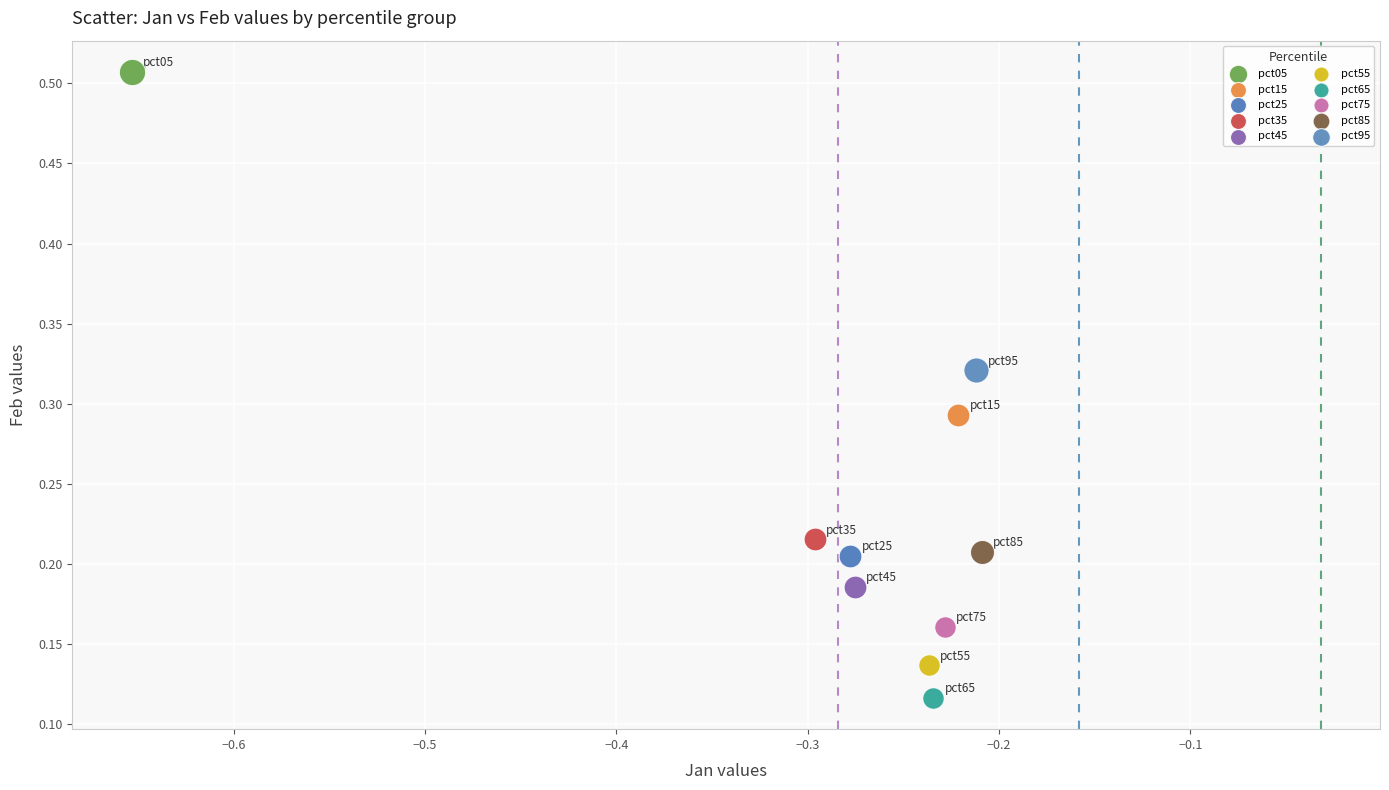

What are all the series names shown in the legend?

pct05, pct15, pct25, pct35, pct45, pct55, pct65, pct75, pct85, pct95